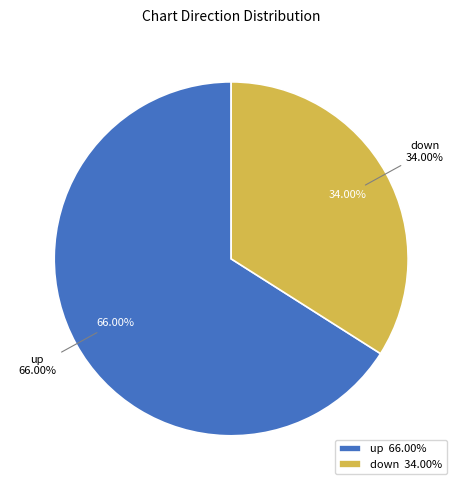

Rank the categories by value from lowest to highest.

down, up